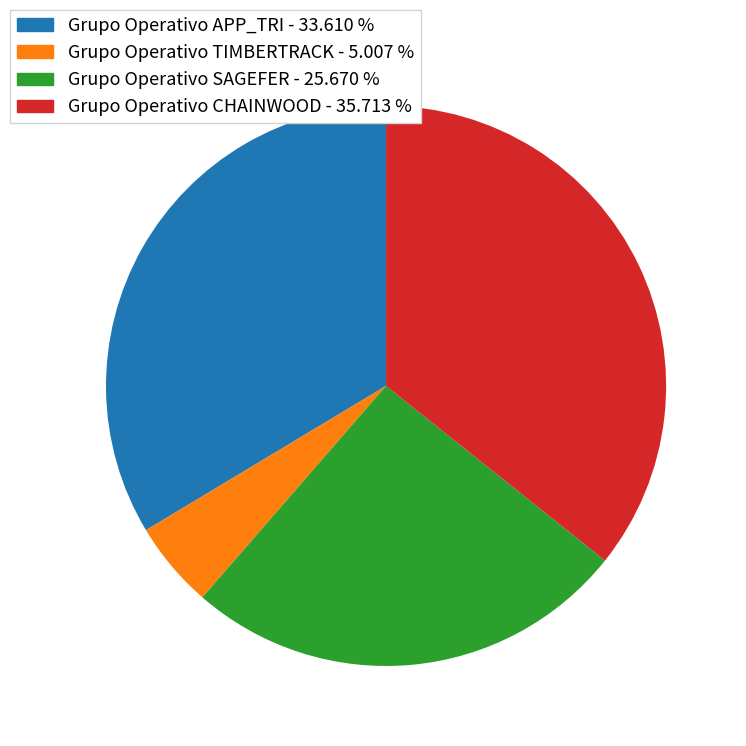

Is there a majority slice in this chart?

No